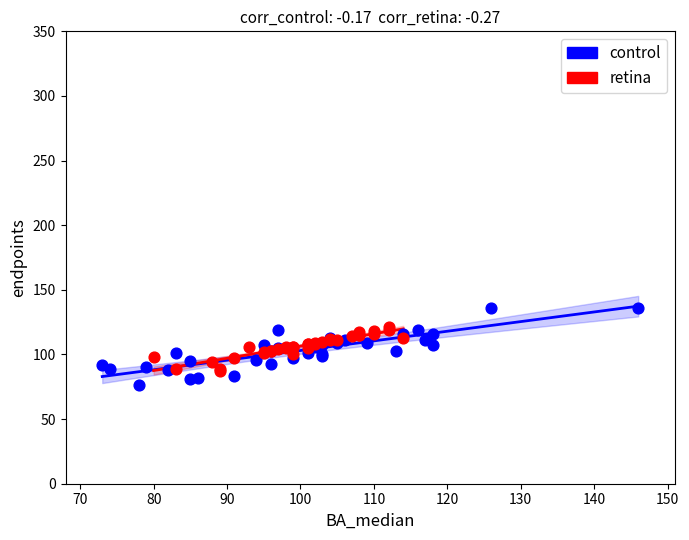

Which series reaches the maximum Y coordinate?

control